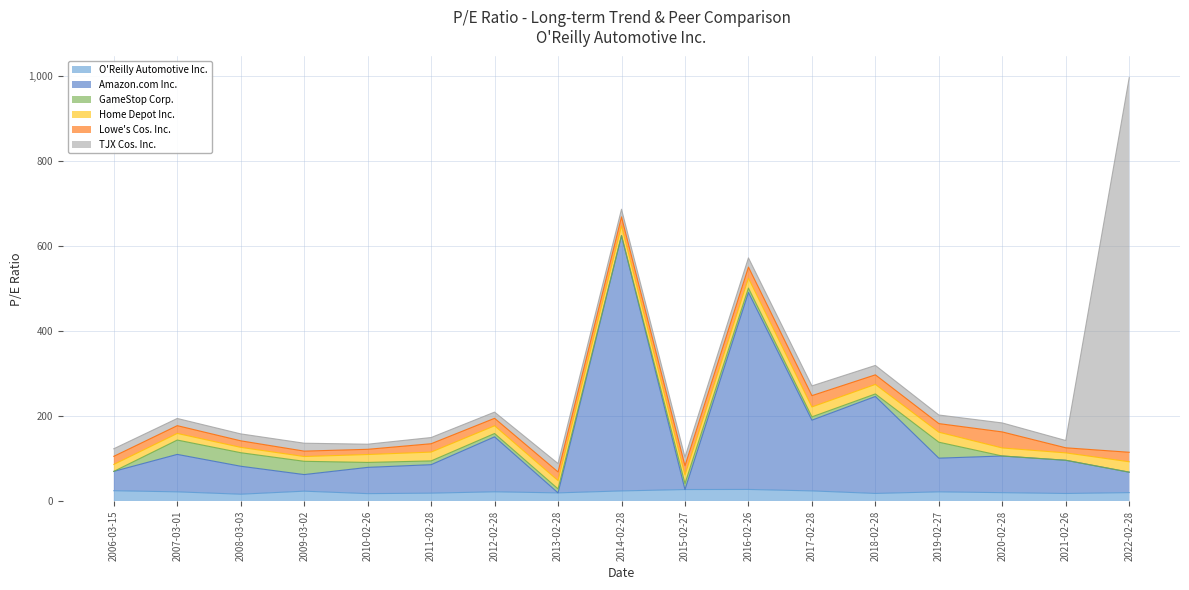

In TJX Cos. Inc., how many points are lower than both neighbors (excluding endpoints)?

6